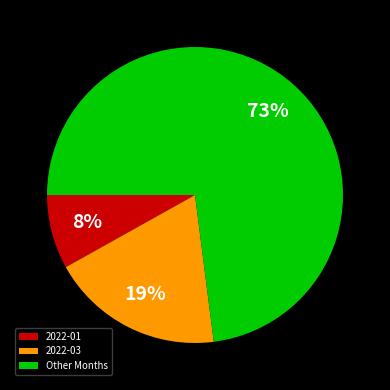

What percentage is the 2022-03 slice, to the nearest percent?

19%